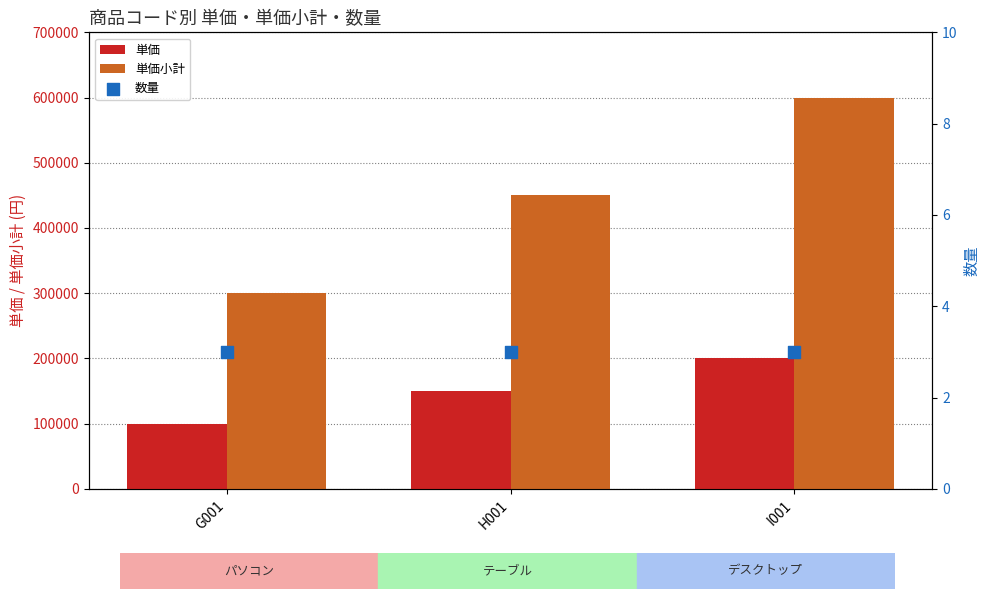

At how many categories does at least one series exceed 152814?

3